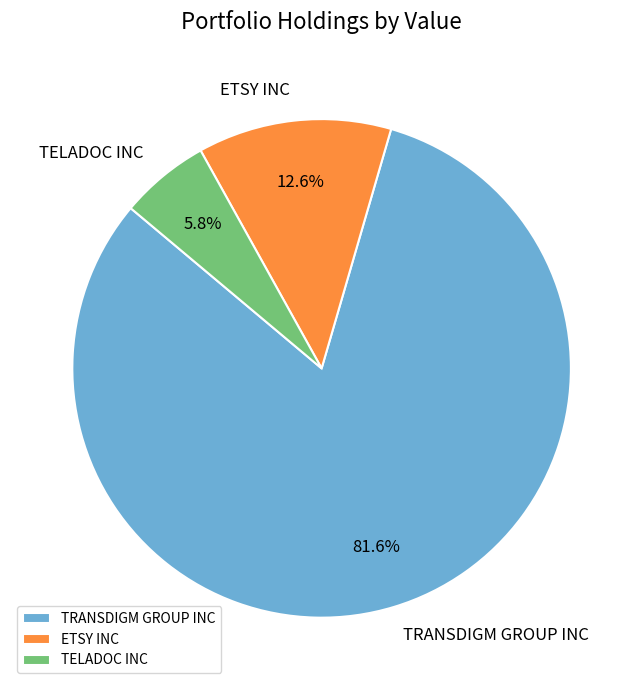

Which category has the smallest portion of the pie?

TELADOC INC